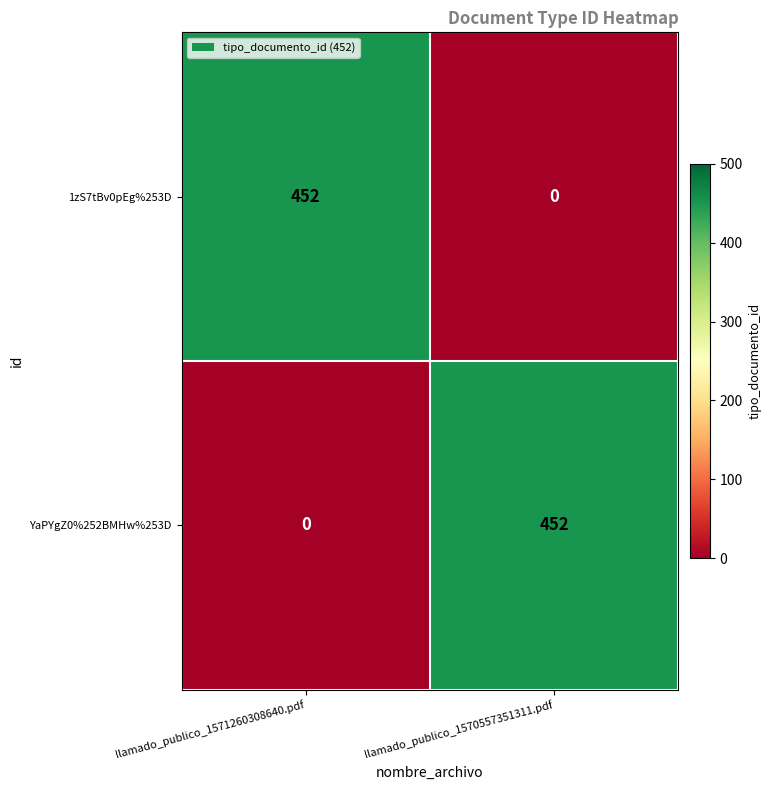

Reading left to right, transcribe all the data shown in this chart.

1zS7tBv0pEg%253D: 452	0
YaPYgZ0%252BMHw%253D: 0	452